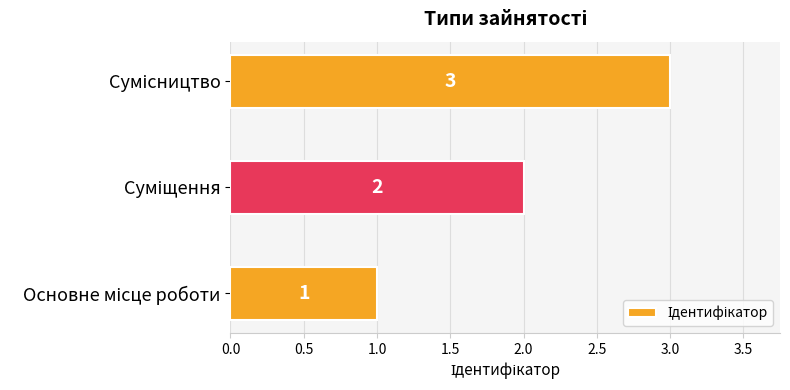

What is the sum of all values?

6